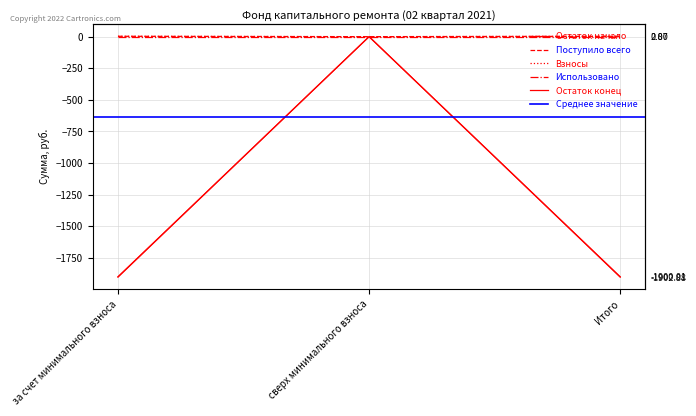

How many values in the Остаток конец series exceed -1900?

1